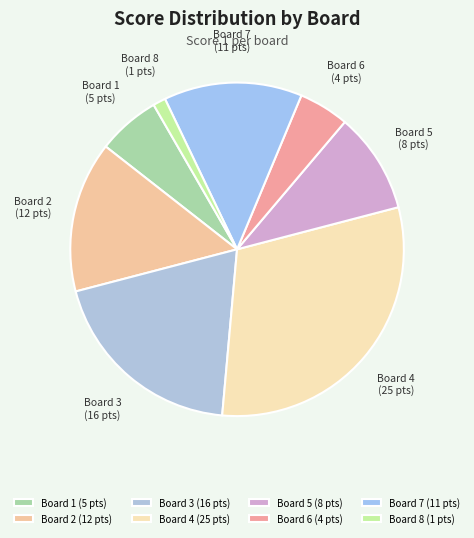

True or false: Board 5 accounts for 10% of the total.

True